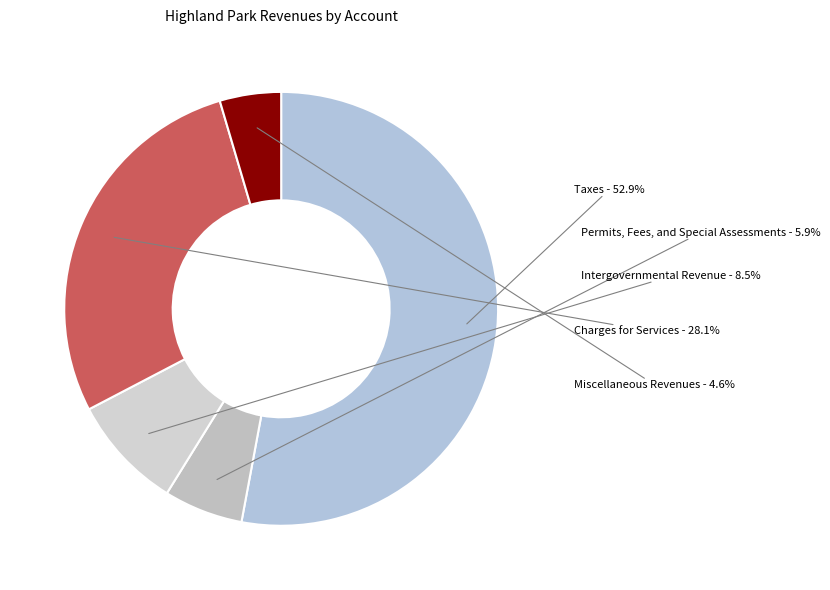

How many segments does this pie chart have?

5